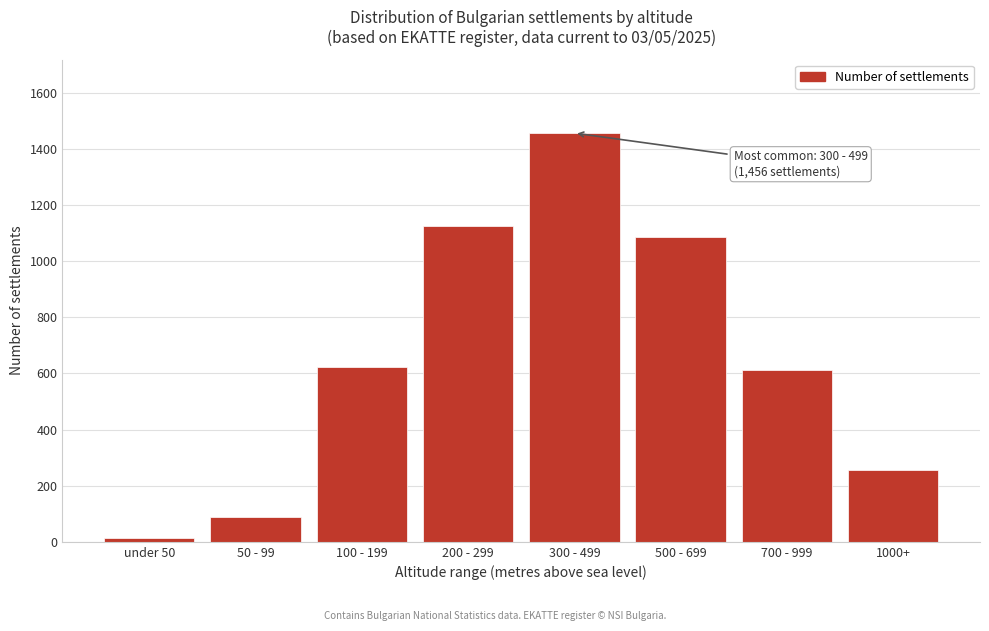

Reading left to right, what are all the values shown in this chart?

12	89	623	1124	1456	1087	612	256